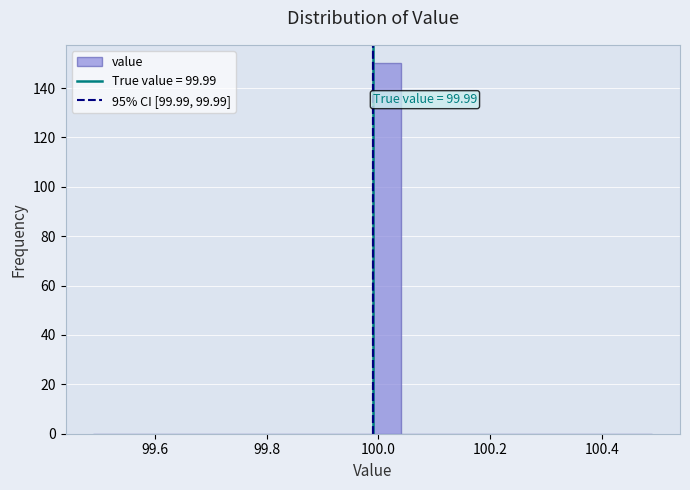

Read against the x-axis, roughly where is the centre of the tallest bar?

100.02